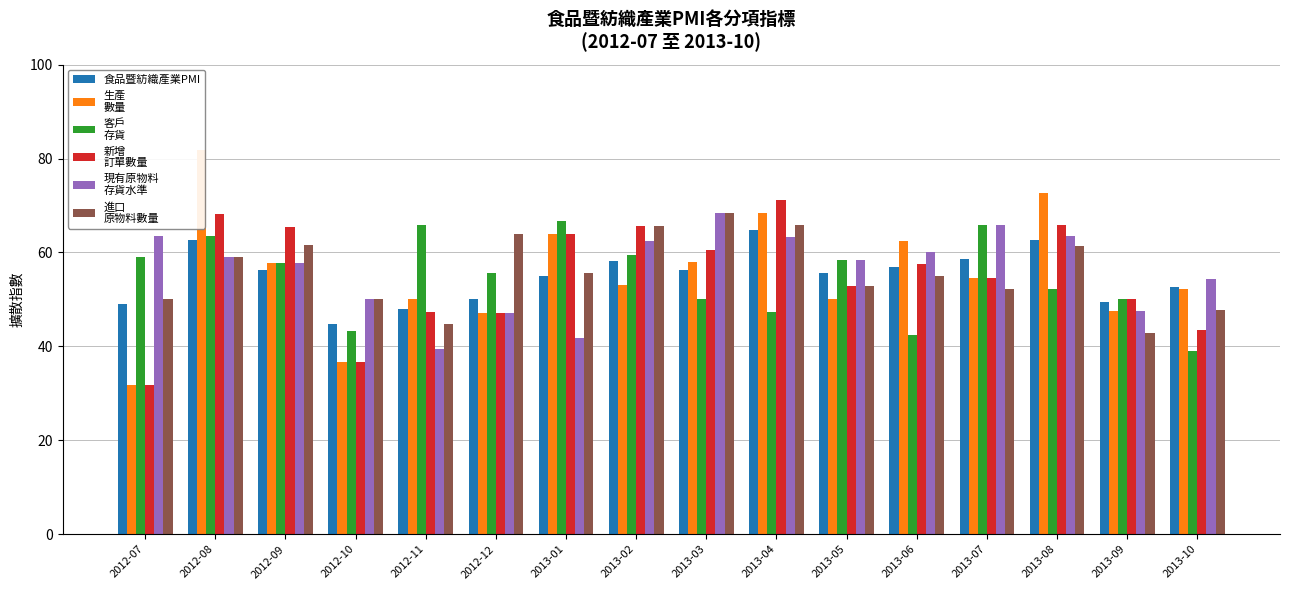

Which series changed the most between 2012-08 and 2012-09?

生產
數量